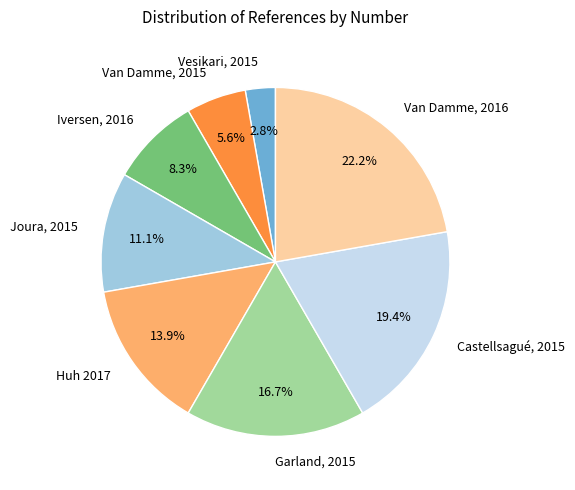

Count the number of slices in the pie.

8